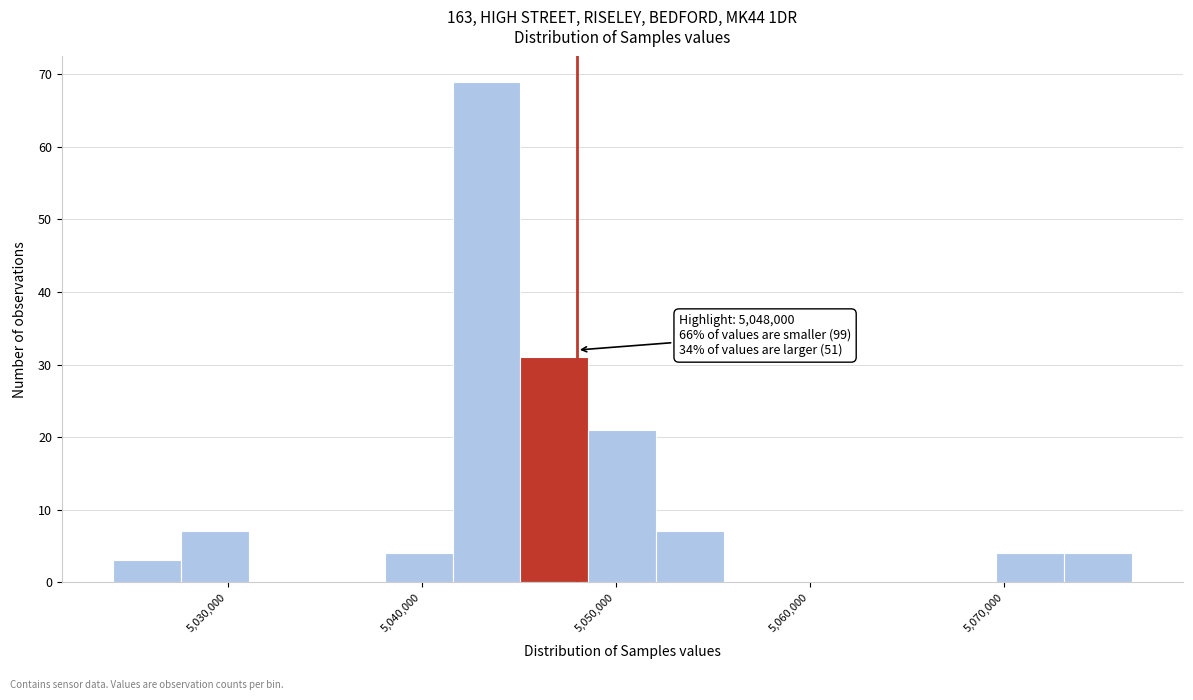

Read against the x-axis, roughly where is the centre of the tallest bar?

5043000